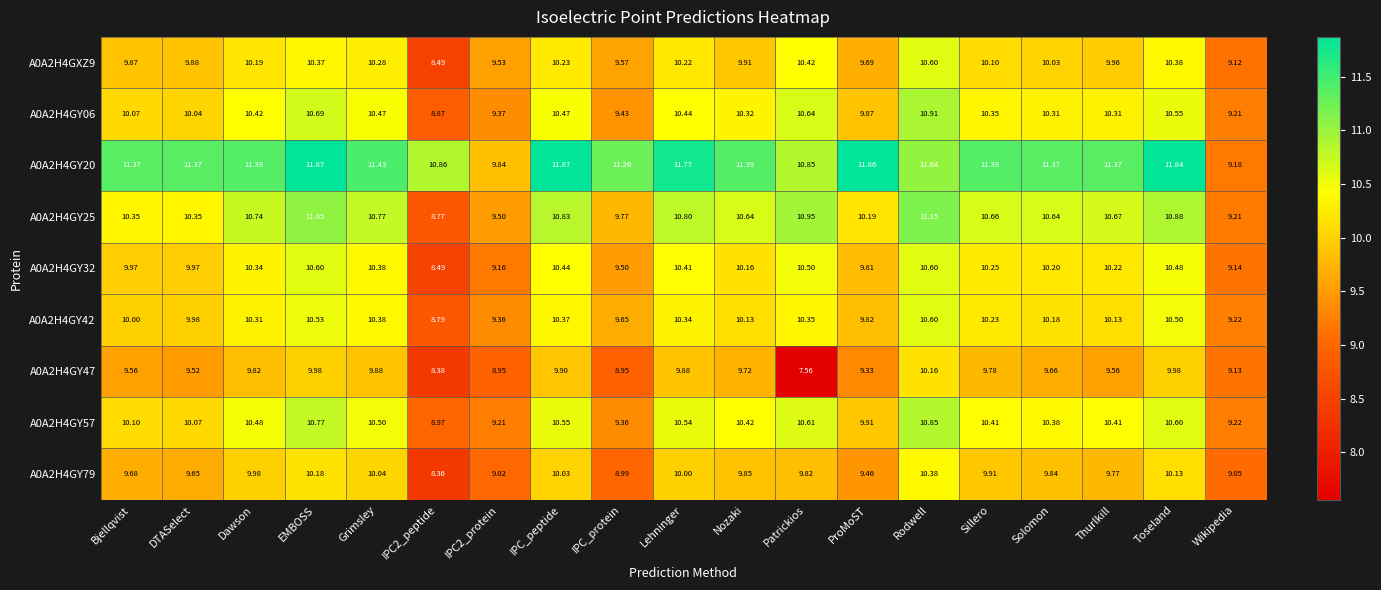

At which label does A0A2H4GY06 first exceed 10?

Bjellqvist